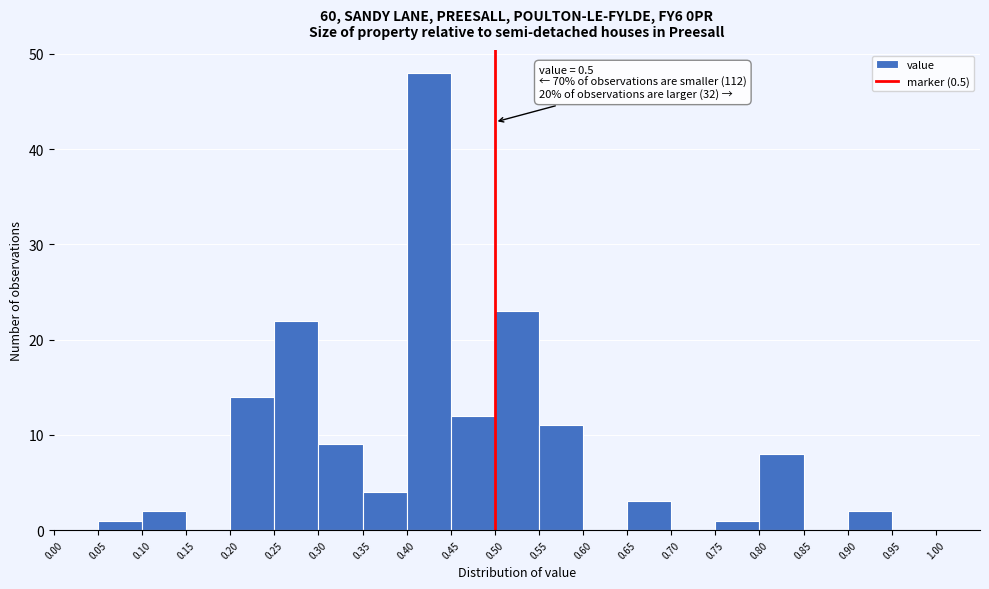

Which range on the x-axis has the tallest bar?

0.40 to 0.45